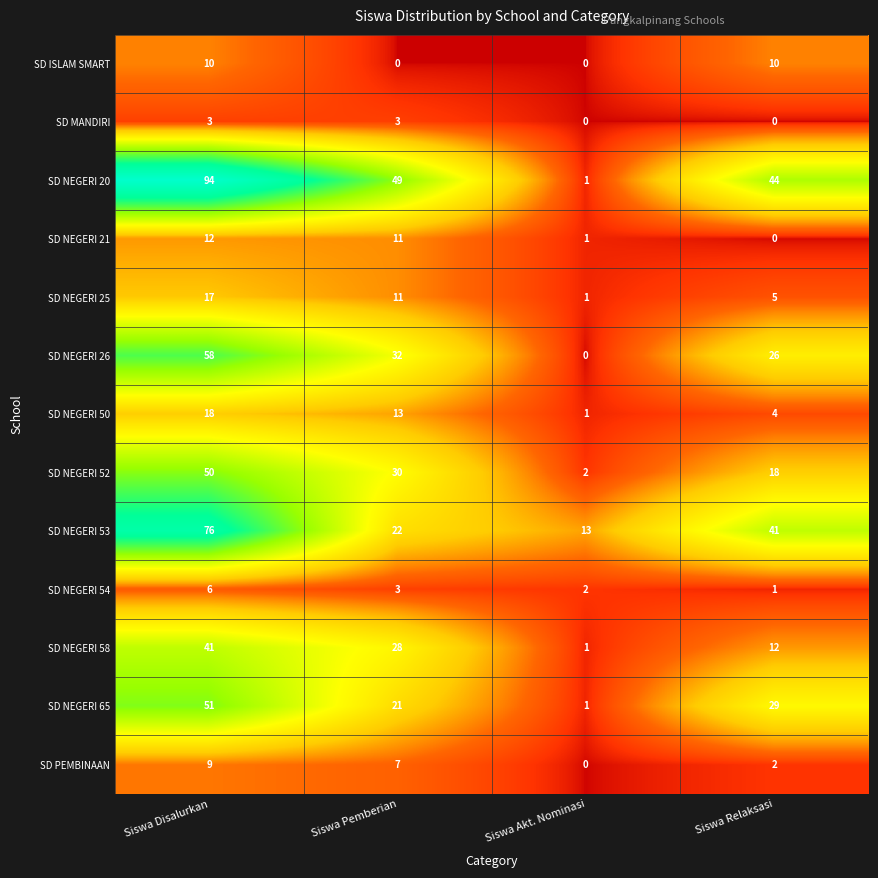

What is the highest value of the SD PEMBINAAN series?

9